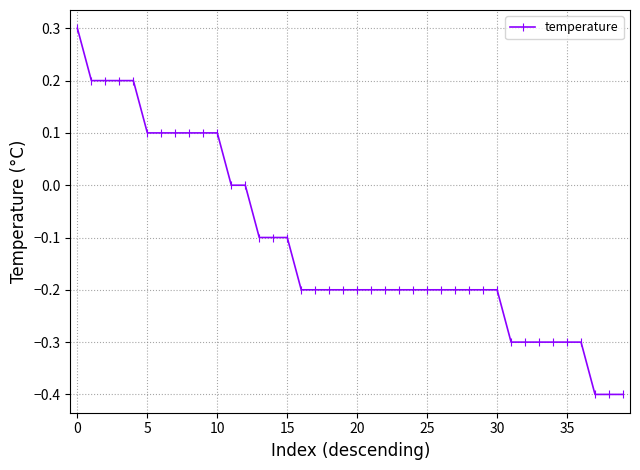

What is the maximum value shown in the chart?

0.3